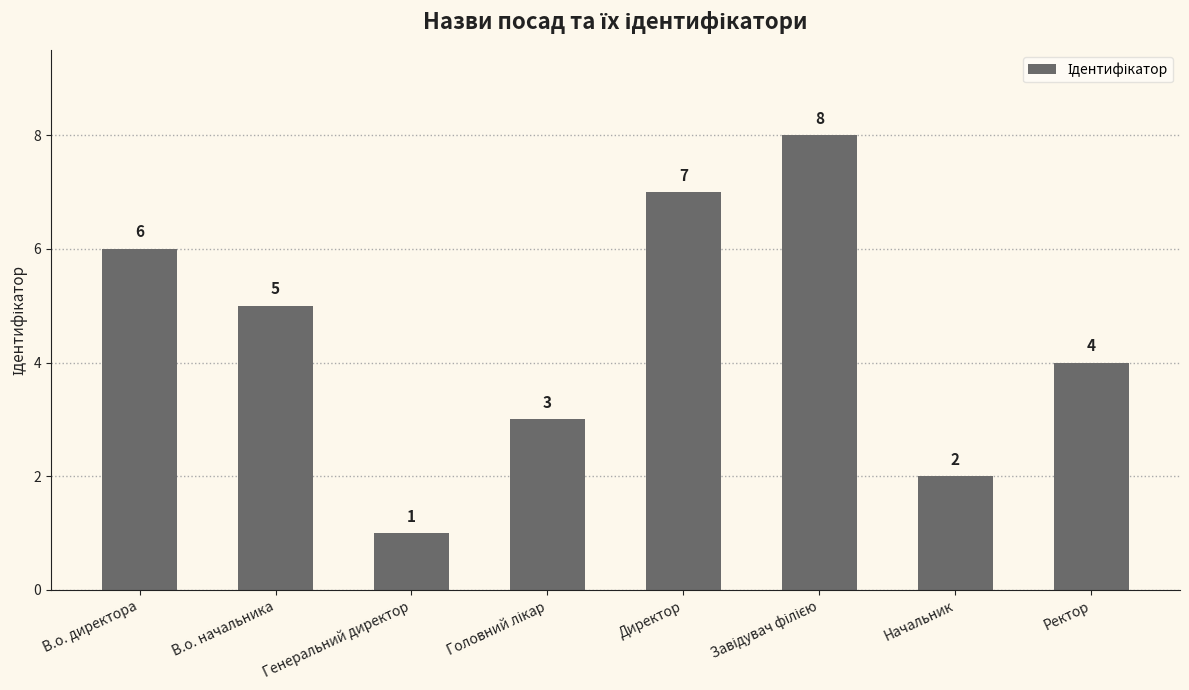

How many values are between 3 and 7?

5